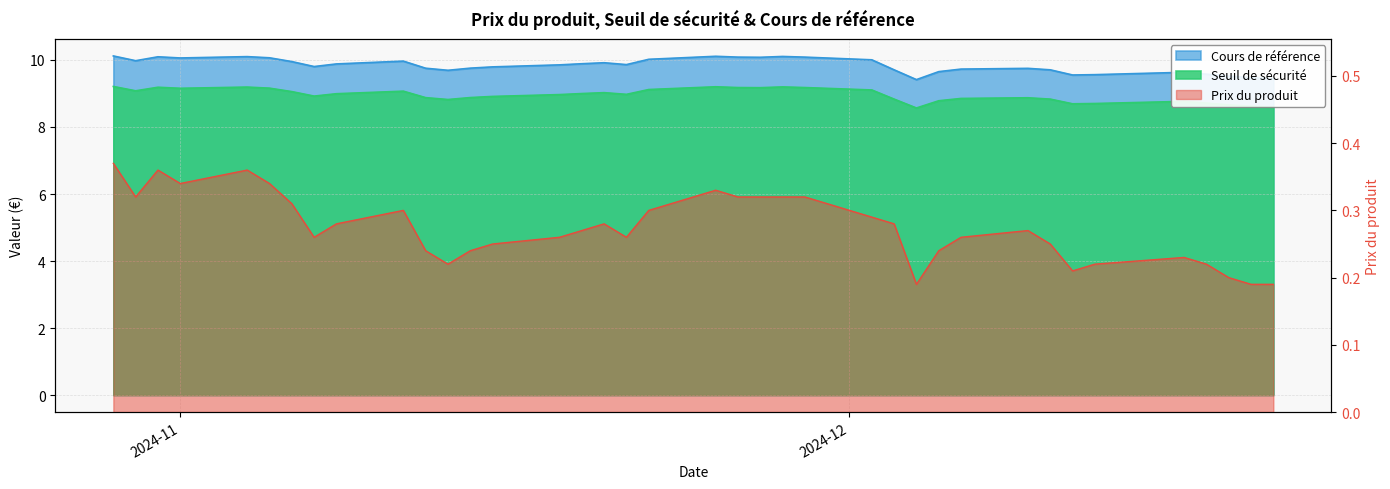

What is the spread (max minus min) of values at 2024-11-11?

9.7